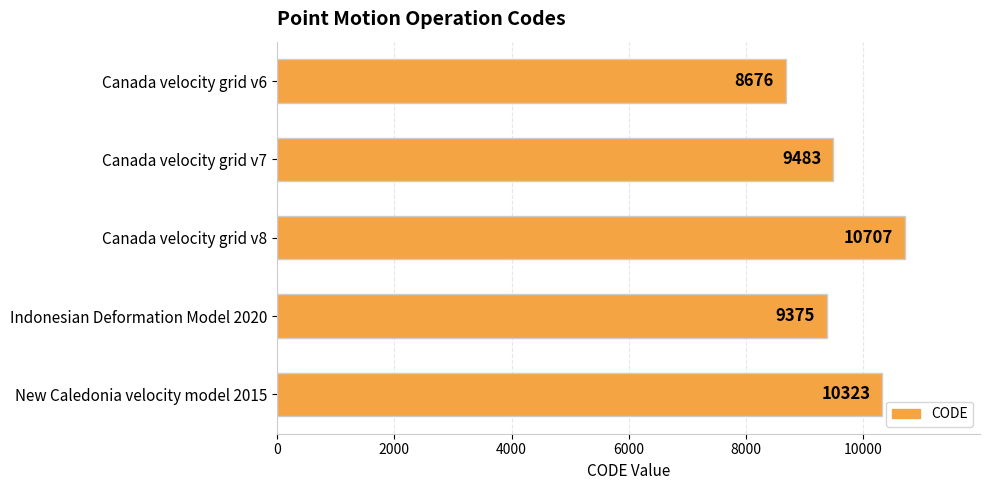

What is the greatest value displayed?

10707